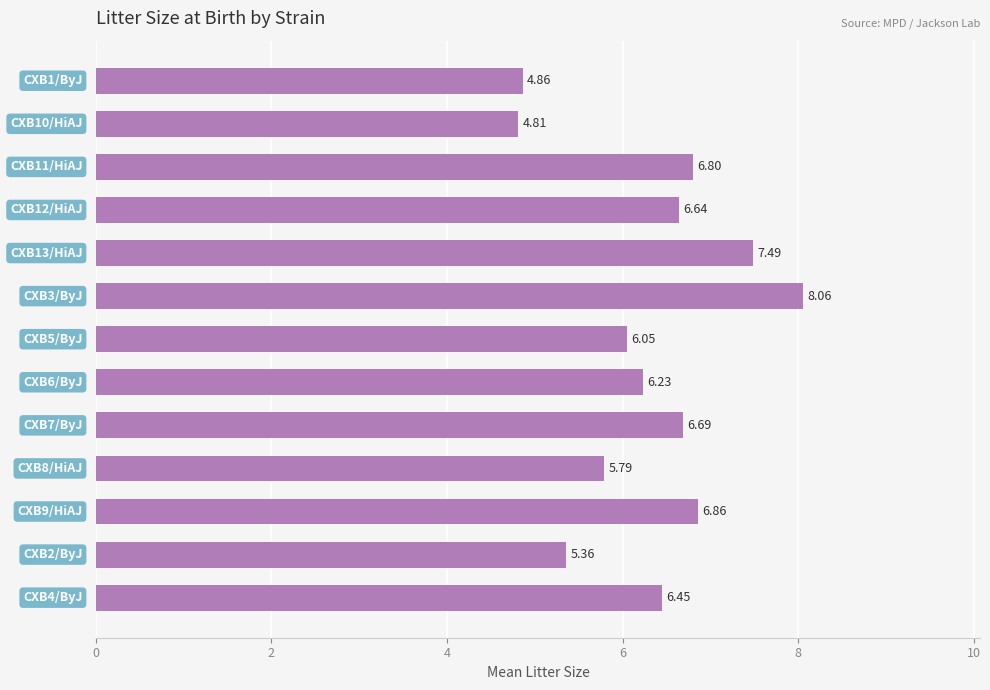

What is the average value?

6.3